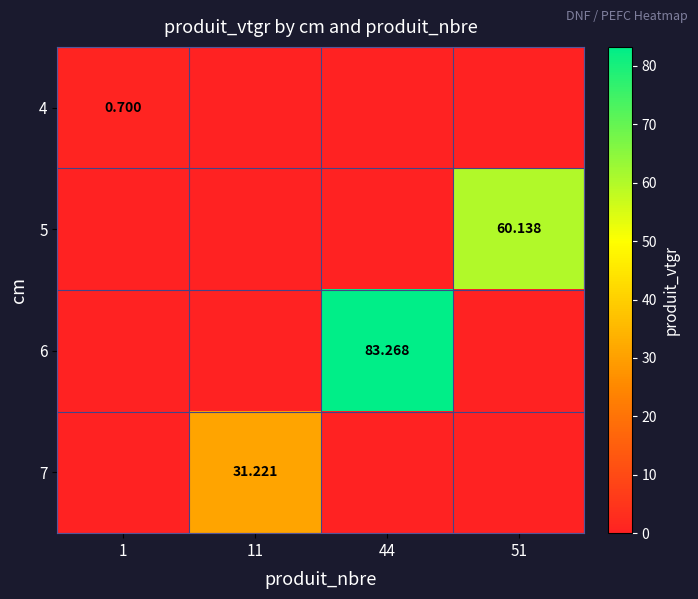

What value does the 7 series have at 11?

31.2